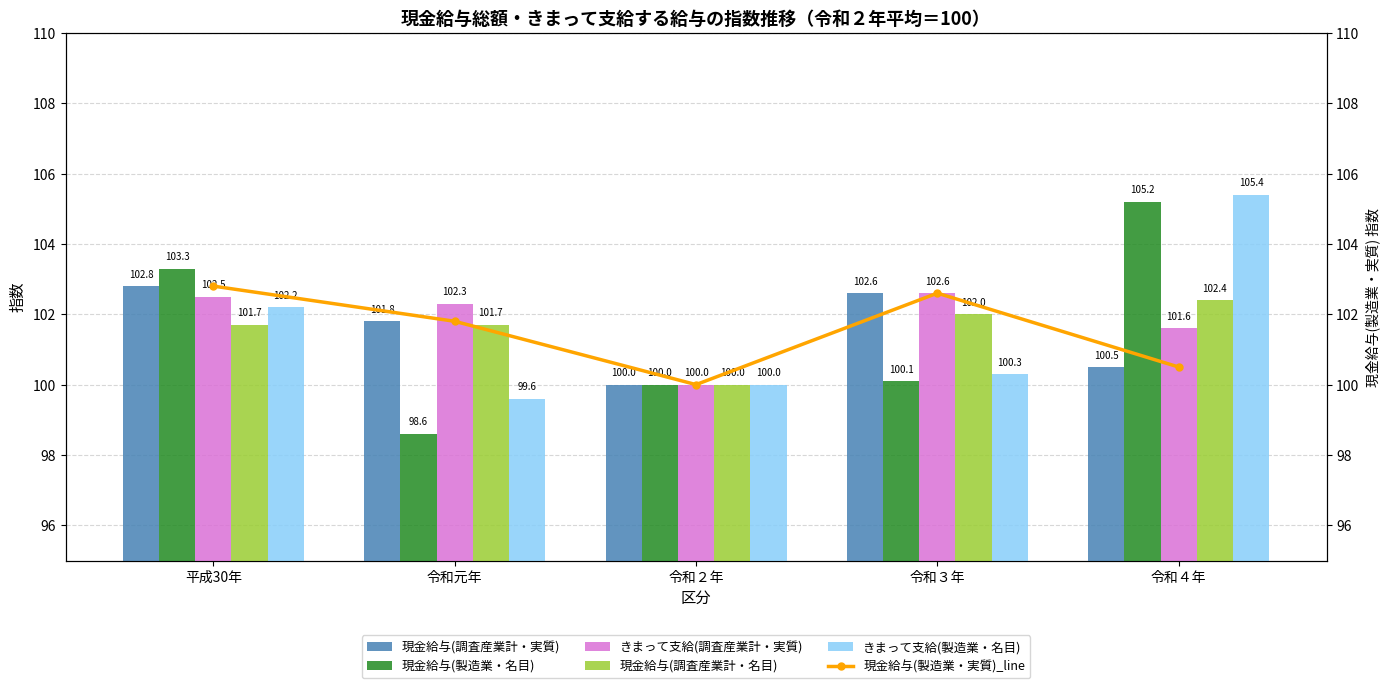

What is the difference between the maximum and minimum values in the きまって支給(調査産業計・実質) series?

2.6